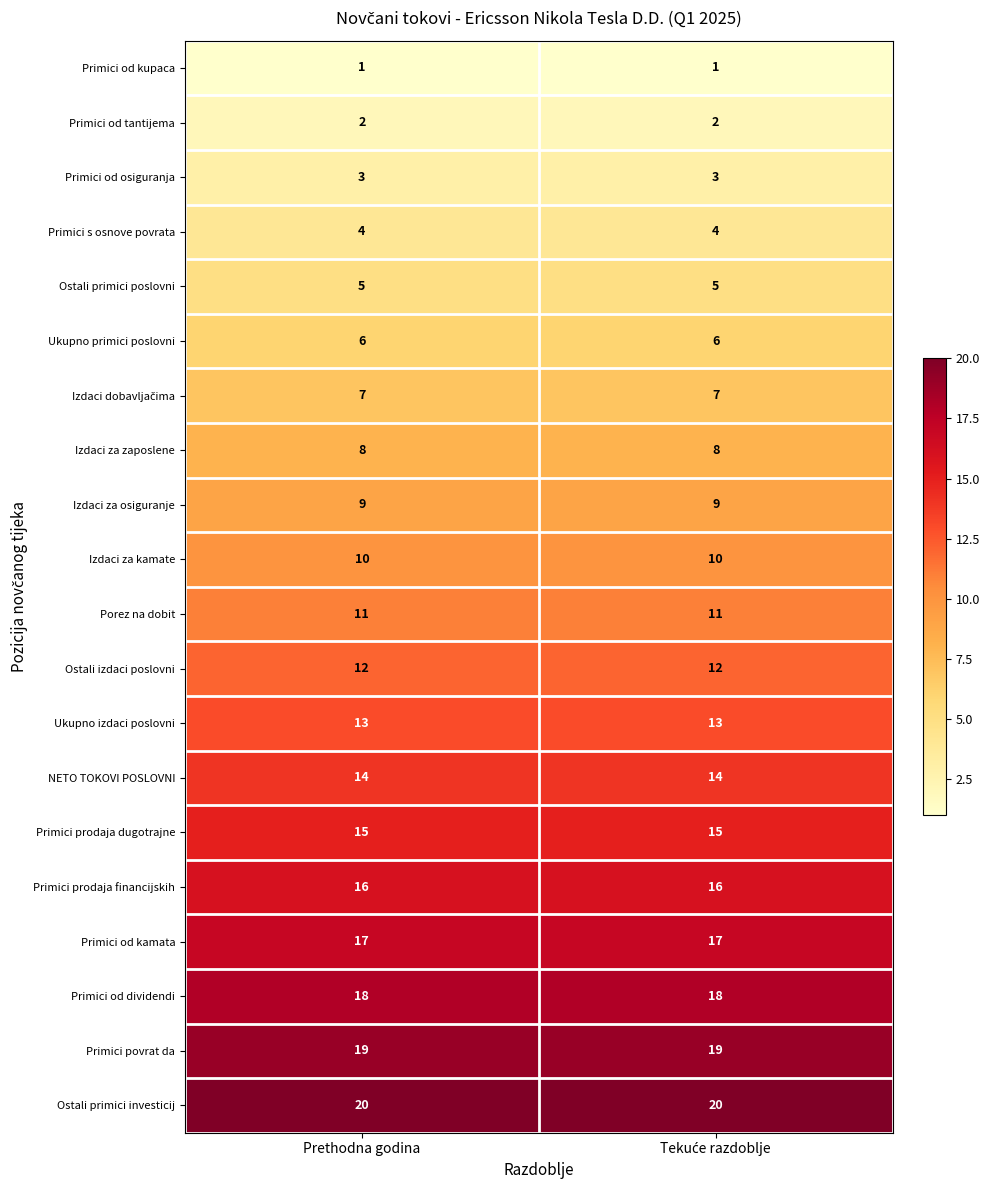

What is the greatest value displayed?

20